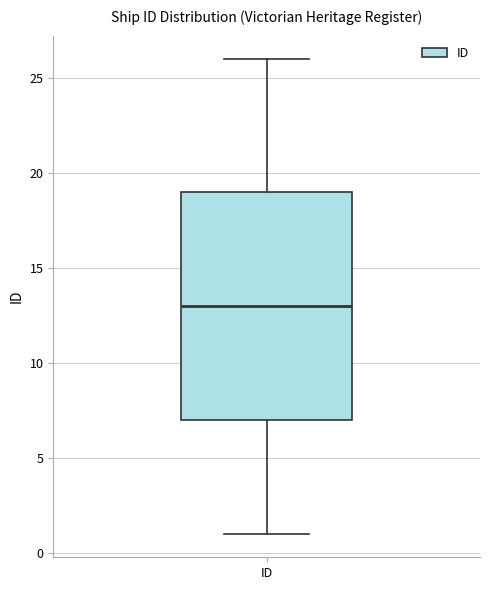

Read this box plot against the y-axis: the position of the median line, the range covered by the box, and the ends of both whiskers. The values are not printed on the chart, so give them approximately, as read against the axis.

median 13, box 7 to 19, whiskers 1 to 26